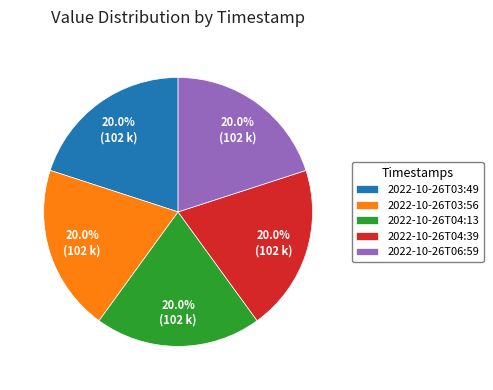

Does 2022-10-26T03:56 represent more than half of the total?

No